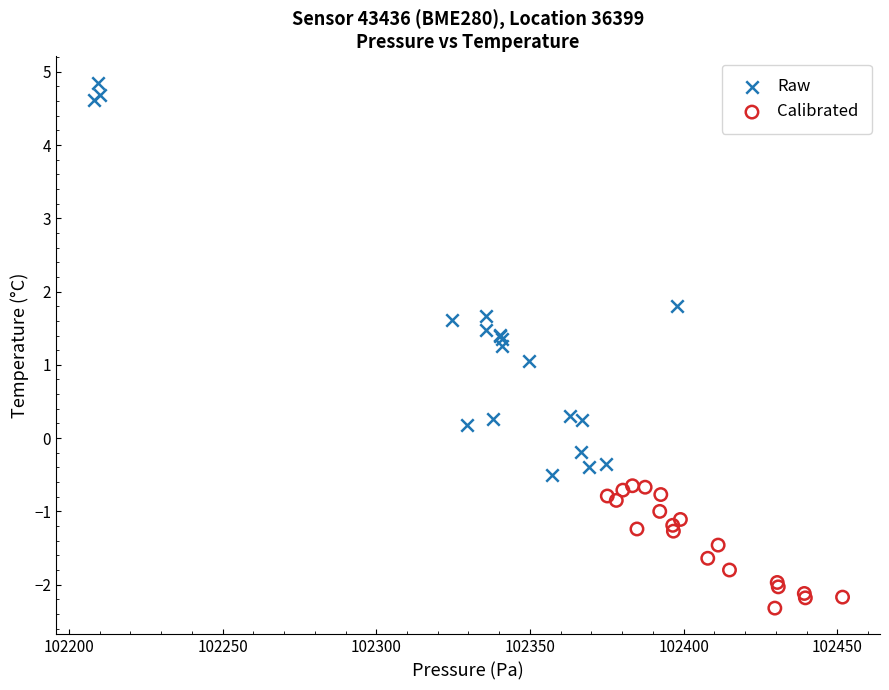

Which series has the largest Y range (max minus min)?

Raw